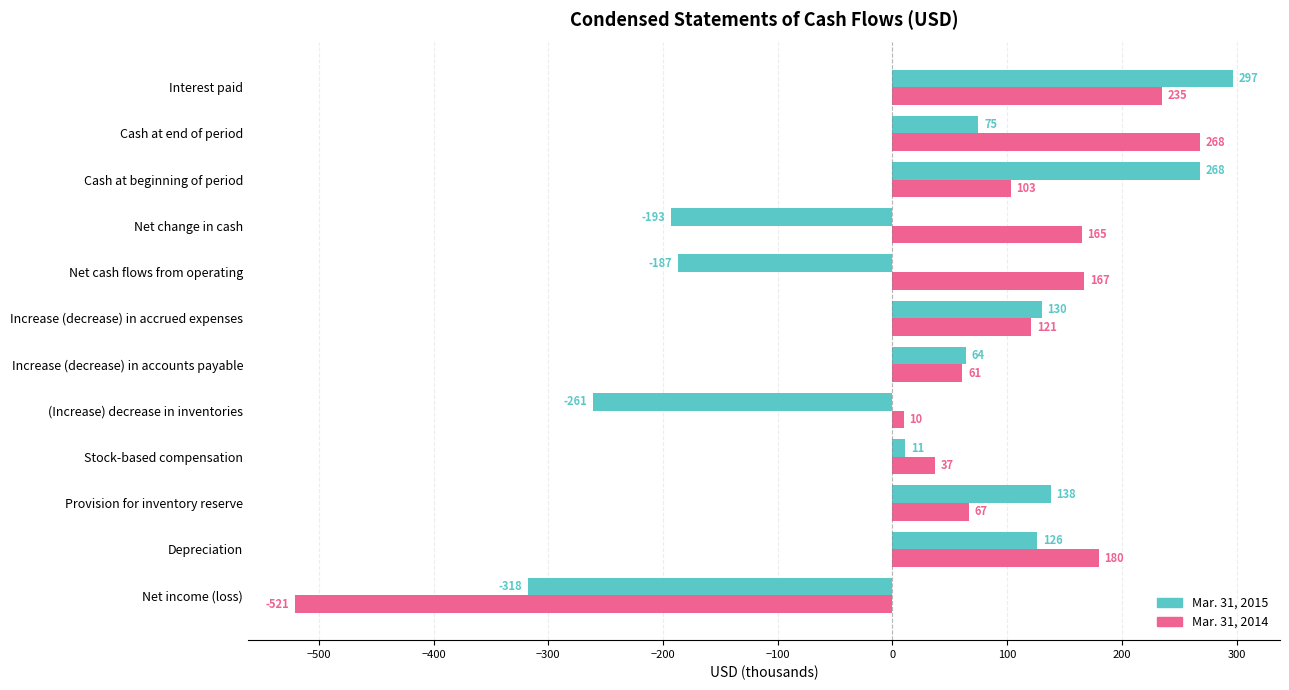

What is the difference between the second highest and second lowest values in the Mar. 31, 2015 series?

529